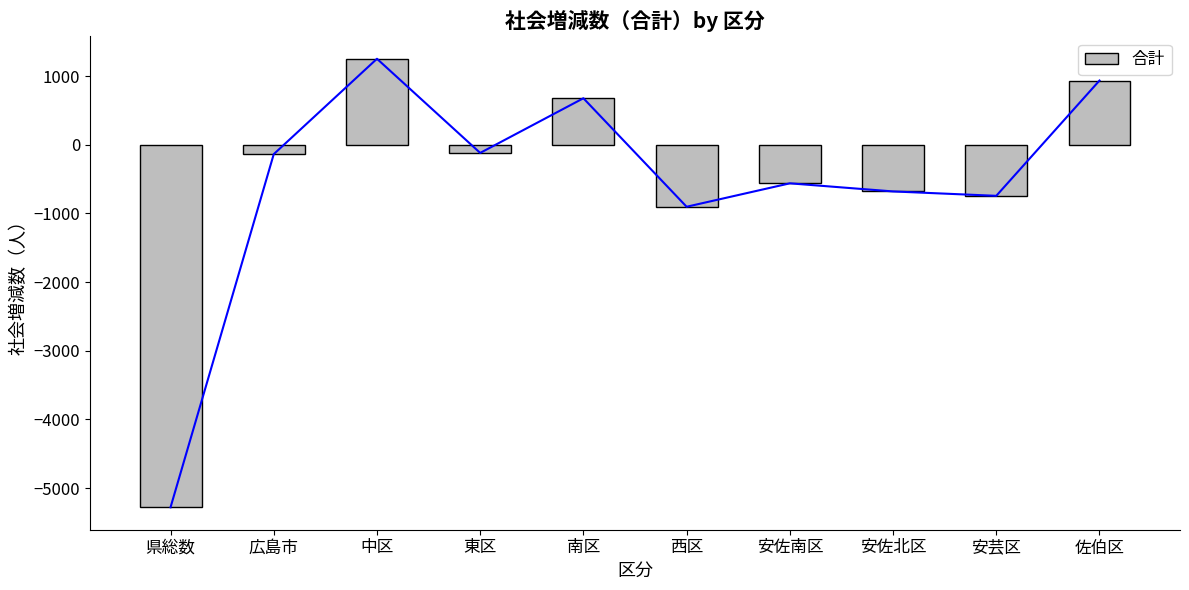

Count the number of data series in this chart.

1